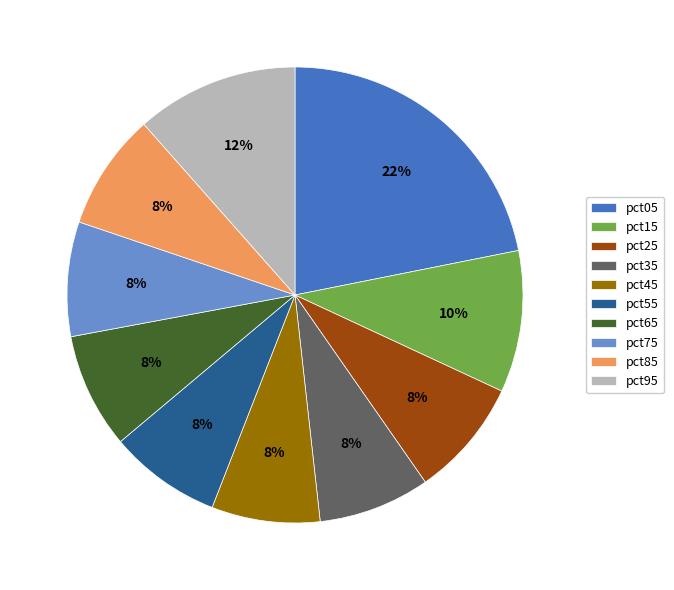

To the nearest percent, what is the combined percentage of pct55 and pct05?

30%